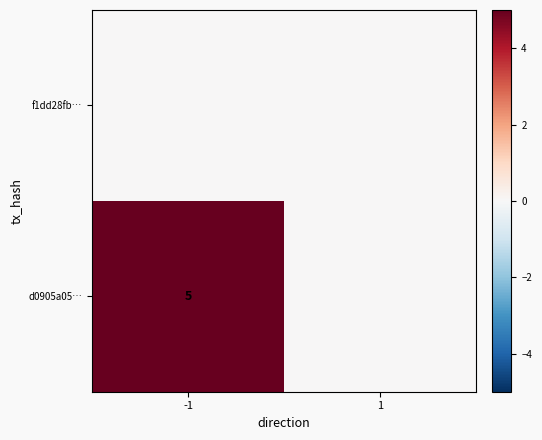

The value of d0905a05… at -1 is 5. True or false?

True